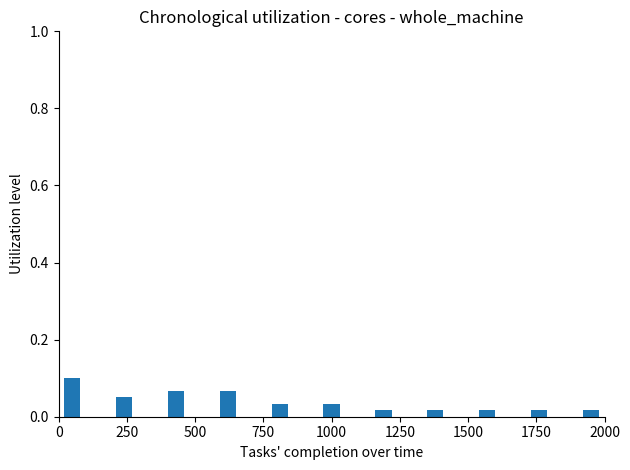

Count the values in the range 0 to 1.

11